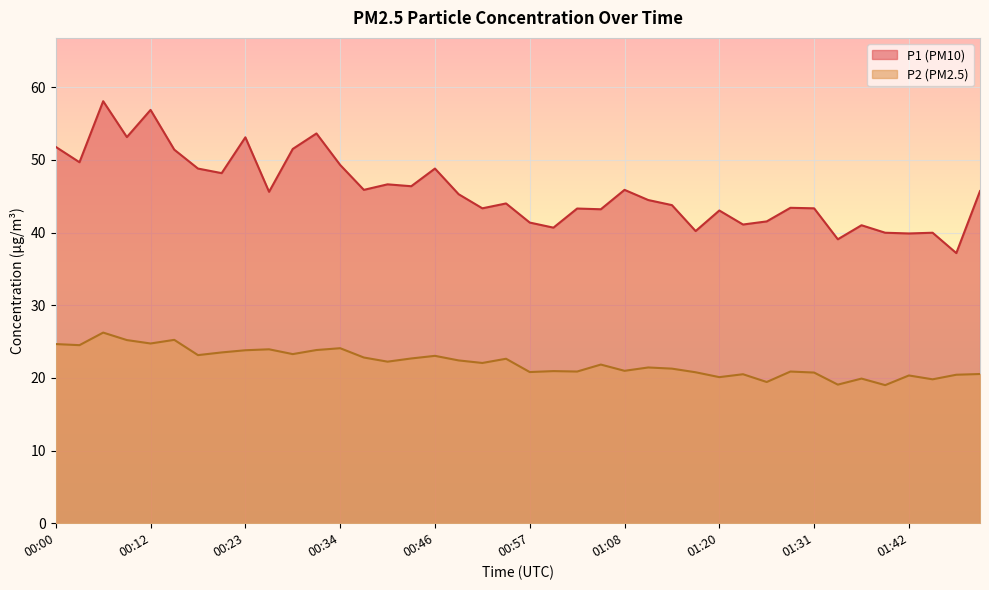

At which category is the sum across all series the highest?

00:06